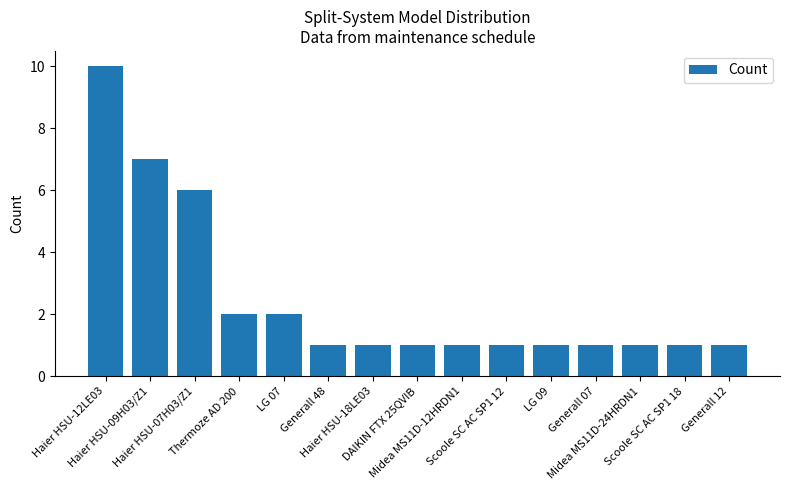

Is it true that the value at Haier HSU-12LE03 is 10?

True